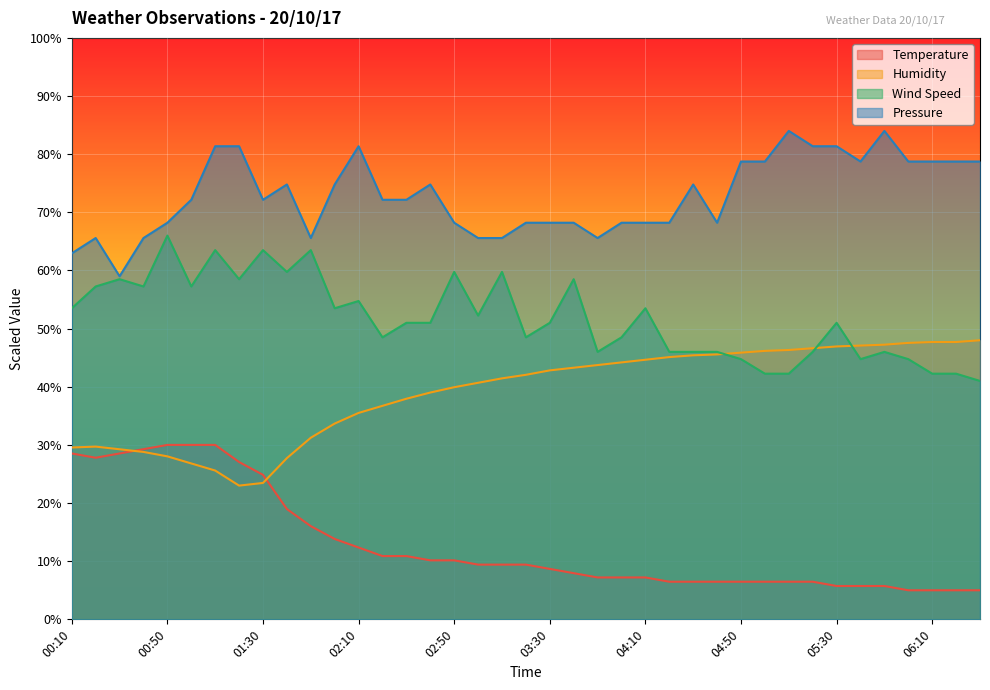

In Temperature, how many points are lower than both neighbors (excluding endpoints)?

1